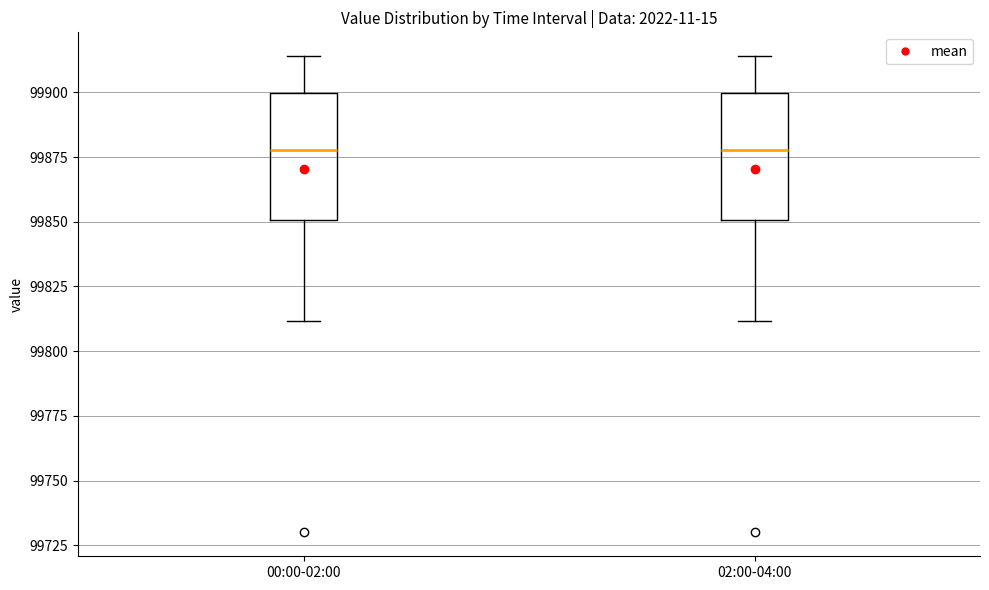

Reading left to right, transcribe this box plot: for each box, give where its median line is, the range the box spans, and where its two whiskers end, as read against the y-axis. The values are not printed on the chart, so give them approximately, as read against the axis.

00:00-02:00: median 99880, box 99850 to 99900, whiskers 99810 to 99915
02:00-04:00: median 99880, box 99850 to 99900, whiskers 99810 to 99915